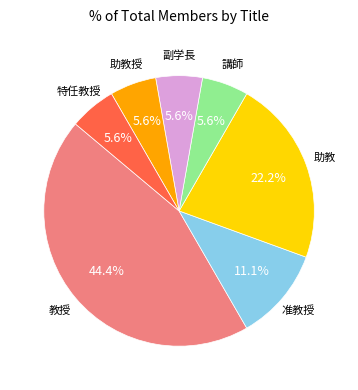

Is there a majority slice in this chart?

No